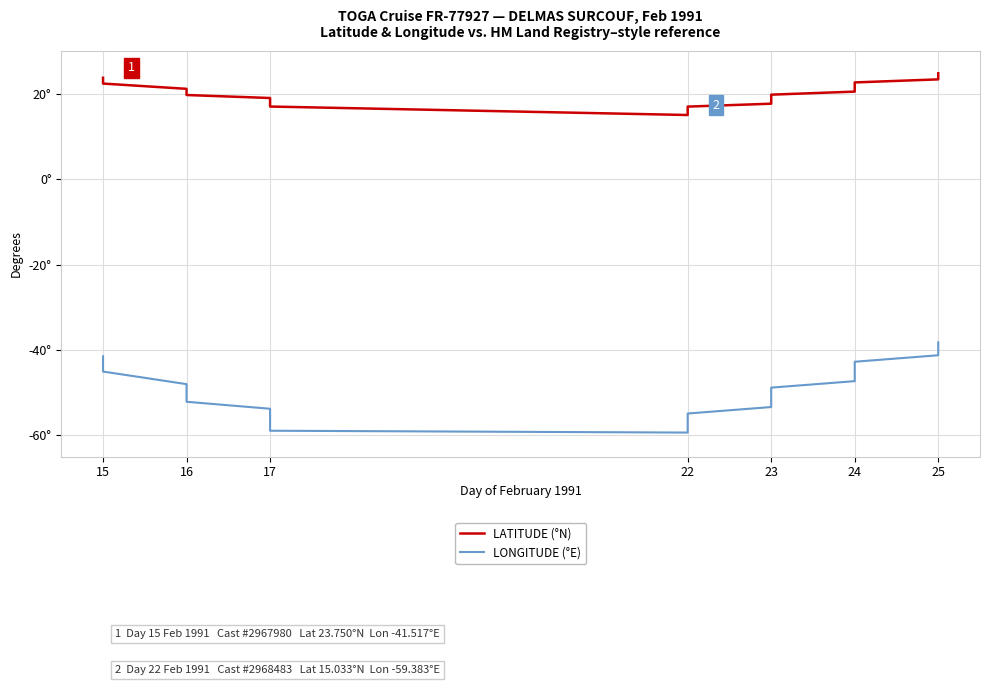

What are all the series names shown in the legend?

LATITUDE (°N), LONGITUDE (°E)